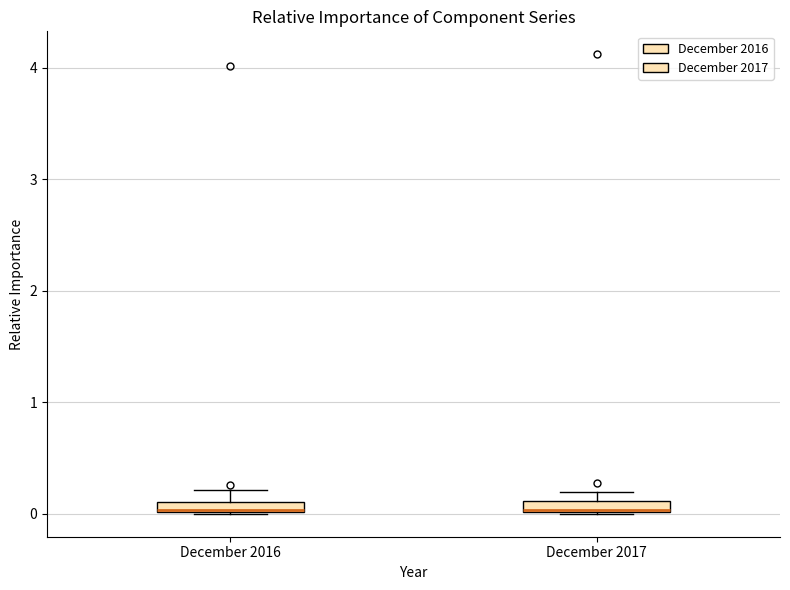

Where is the lower edge of the box for December 2017 on the y-axis? The values are not printed on the chart, so give them approximately, as read against the axis.

0.0